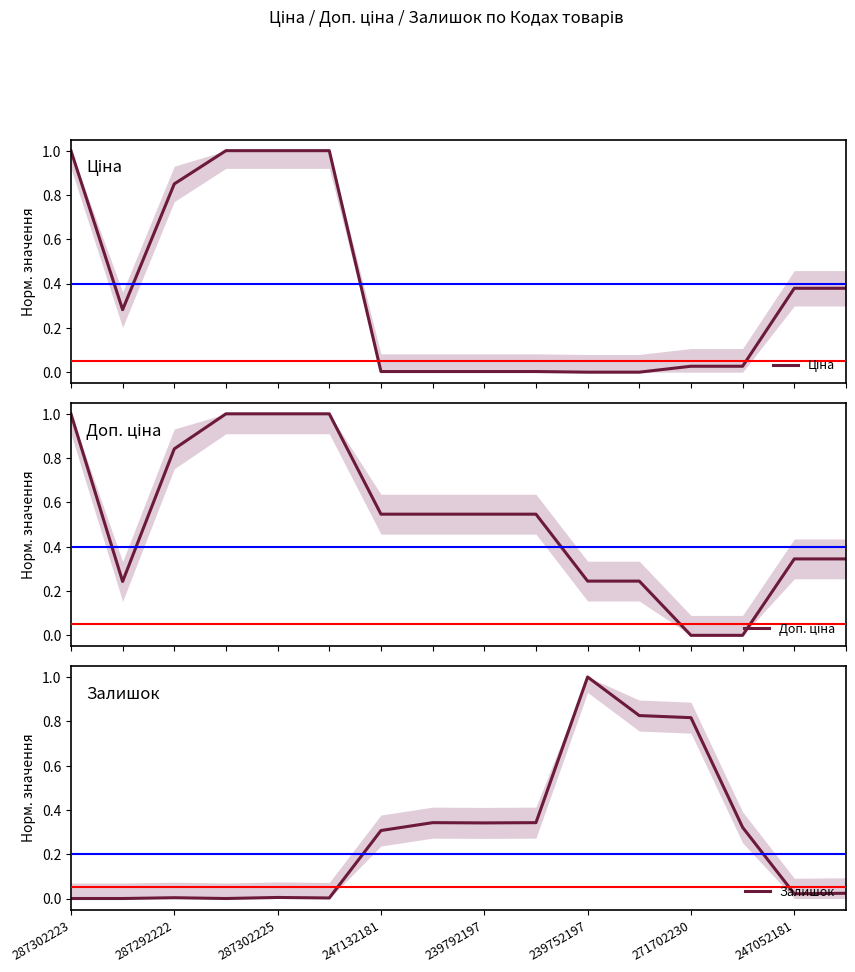

At 239792197, list the series in order from largest to smallest.

Доп. ціна, Залишок, Ціна